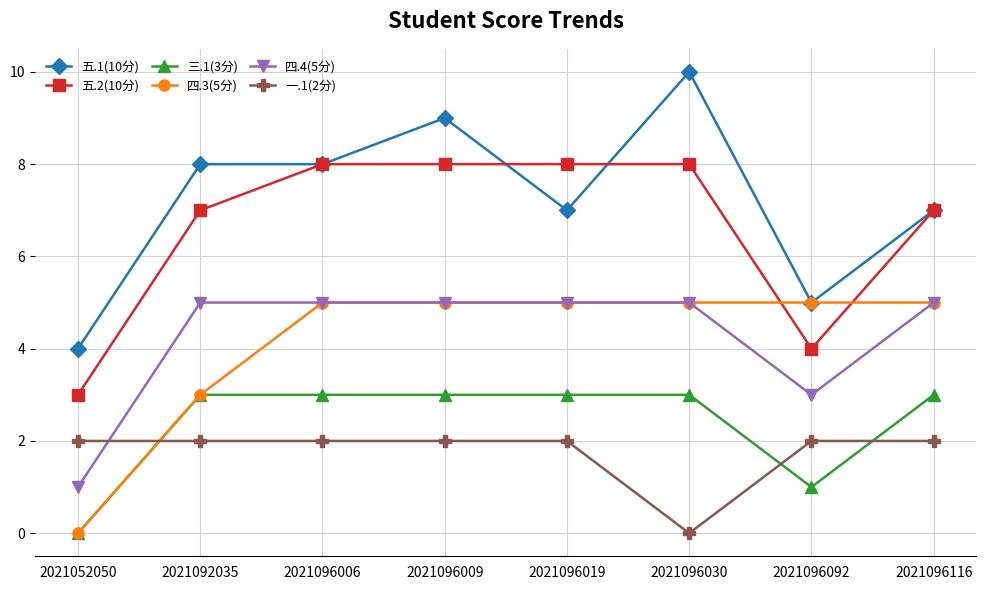

Reading right to left, what are all the values shown in this chart?

五.1(10分): 7	5	10	7	9	8	8	4
五.2(10分): 7	4	8	8	8	8	7	3
三.1(3分): 3	1	3	3	3	3	3	0
四.3(5分): 5	5	5	5	5	5	3	0
四.4(5分): 5	3	5	5	5	5	5	1
一.1(2分): 2	2	0	2	2	2	2	2